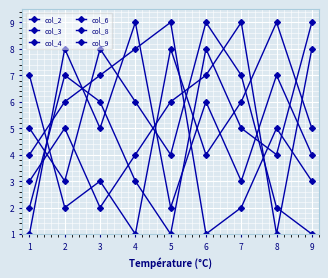

Is it true that col_8 equals 9 at 9?

True